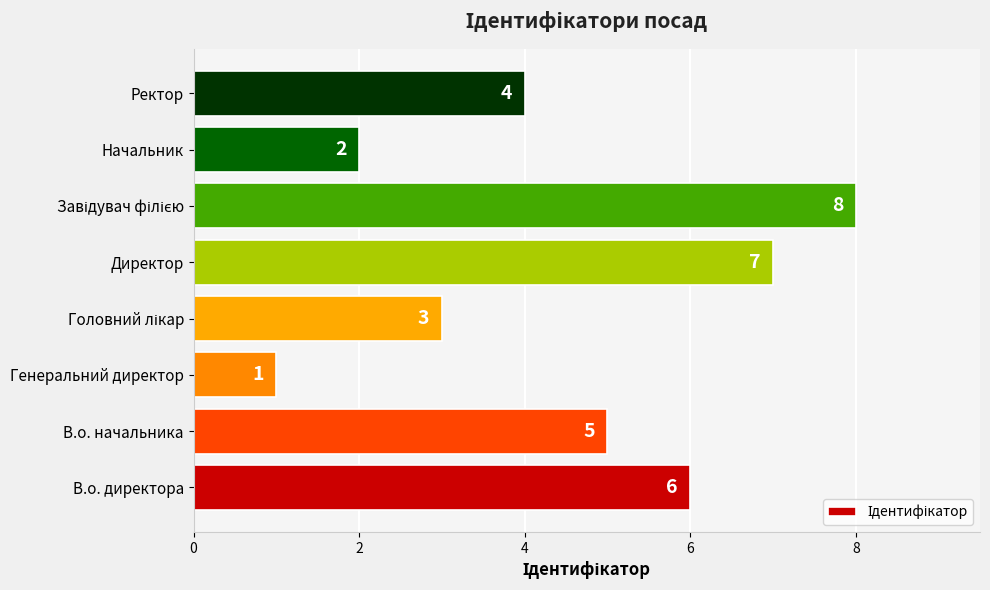

Approximately how many times larger is the value at В.о. начальника compared to Начальник?

2.5